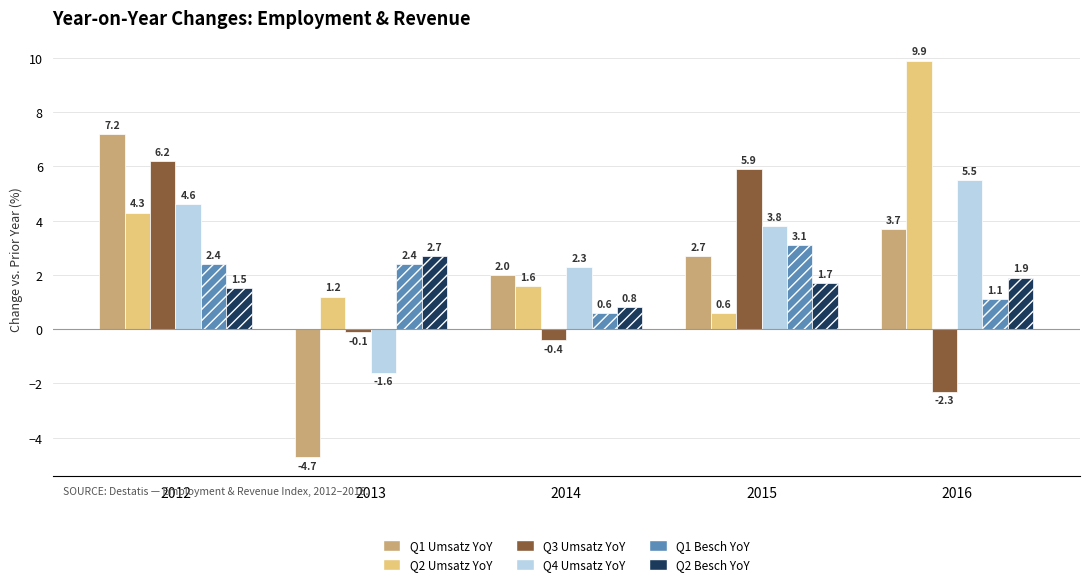

Is it true that Q4 Umsatz YoY equals 7.6 at 2012?

False